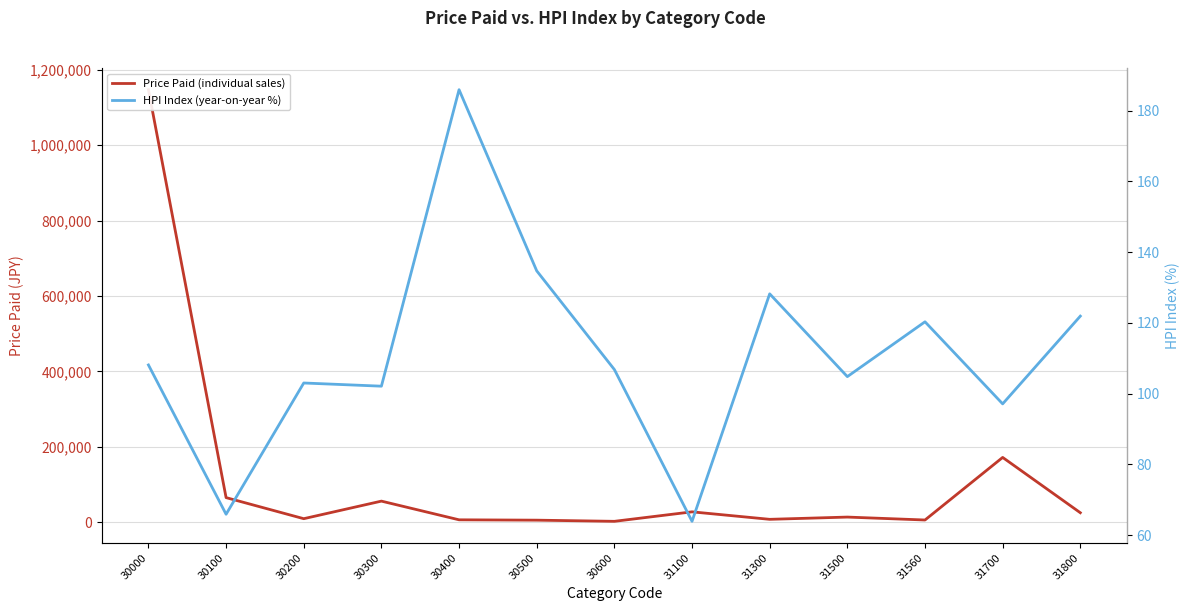

What is the value of the HPI Index (year-on-year %) point at the 13th from the left?

121.9